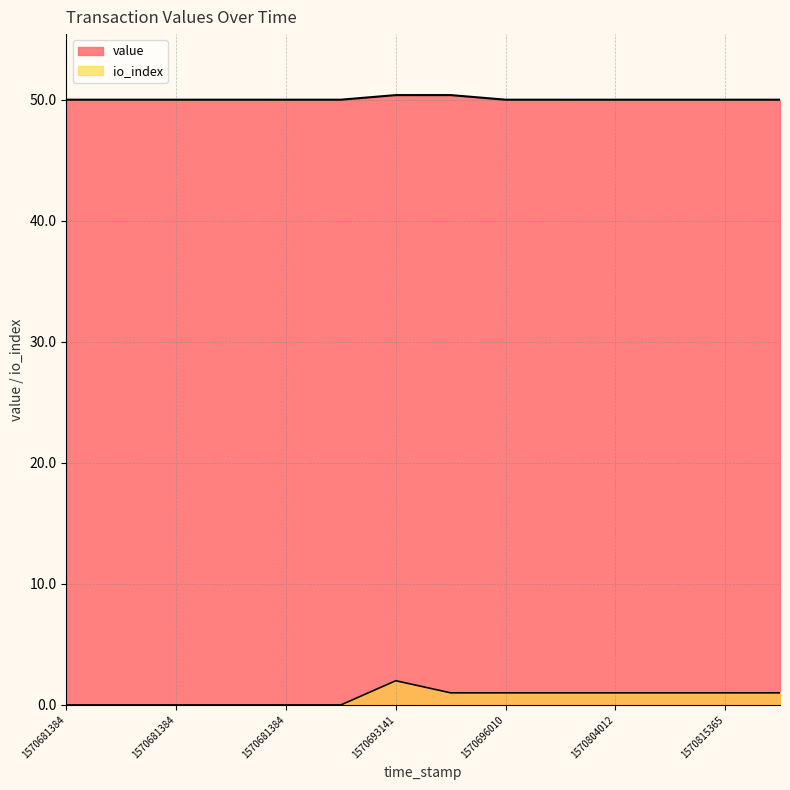

What is the average value?

50.1